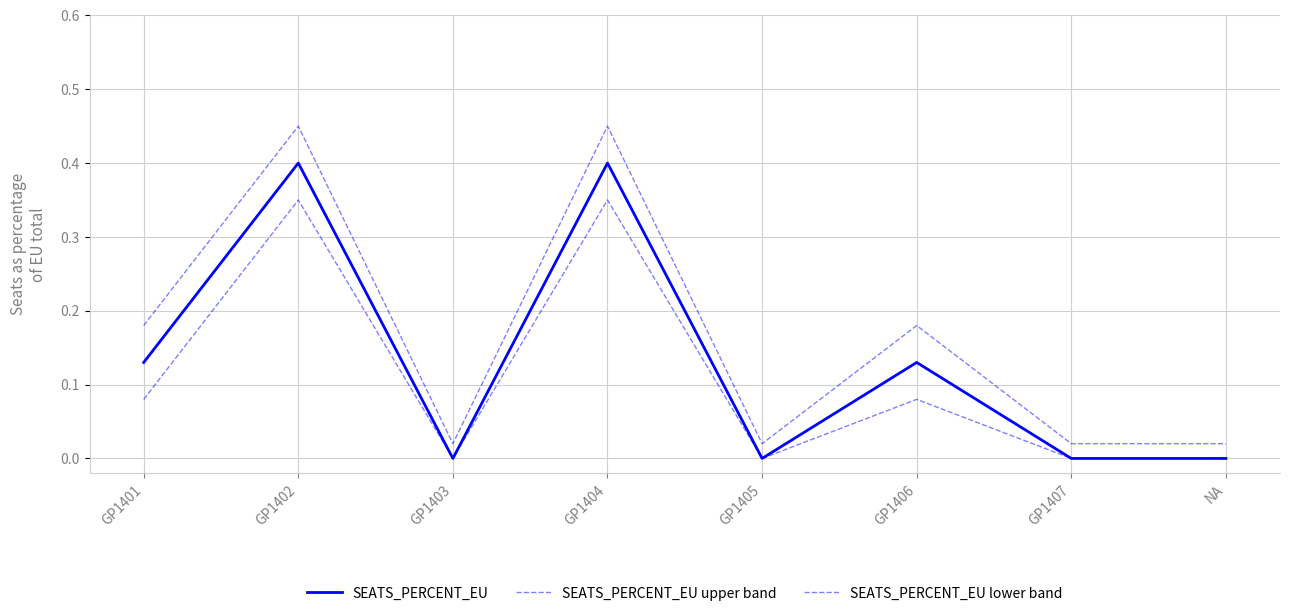

Is this an area chart (filled region under the line)?

No